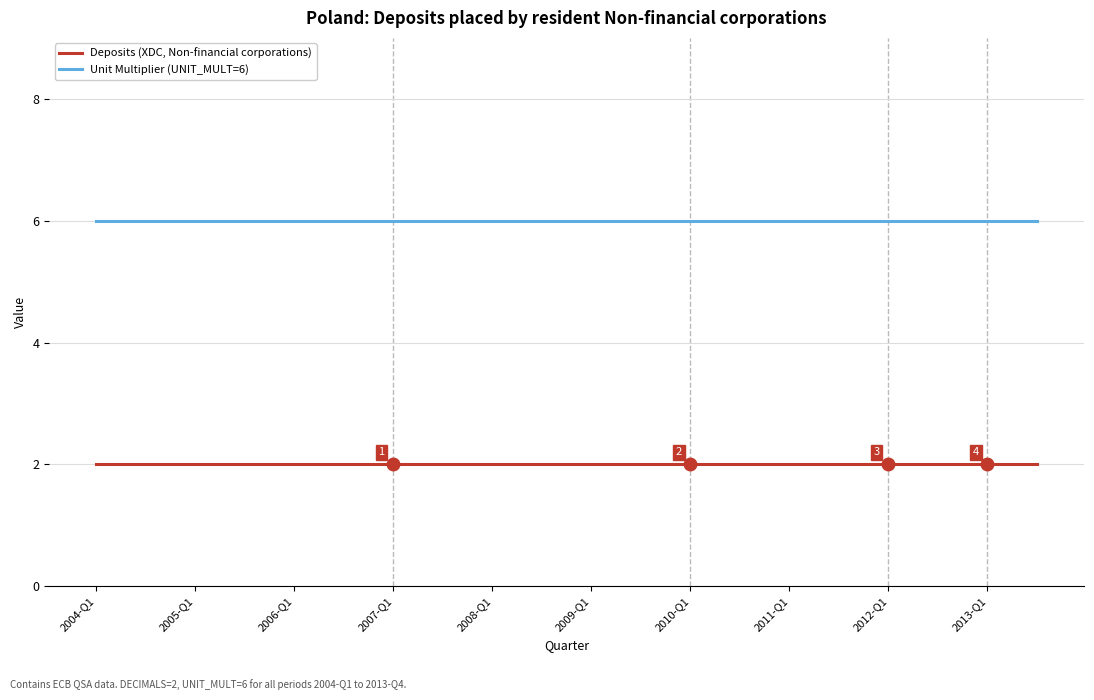

What is the greatest value displayed?

6